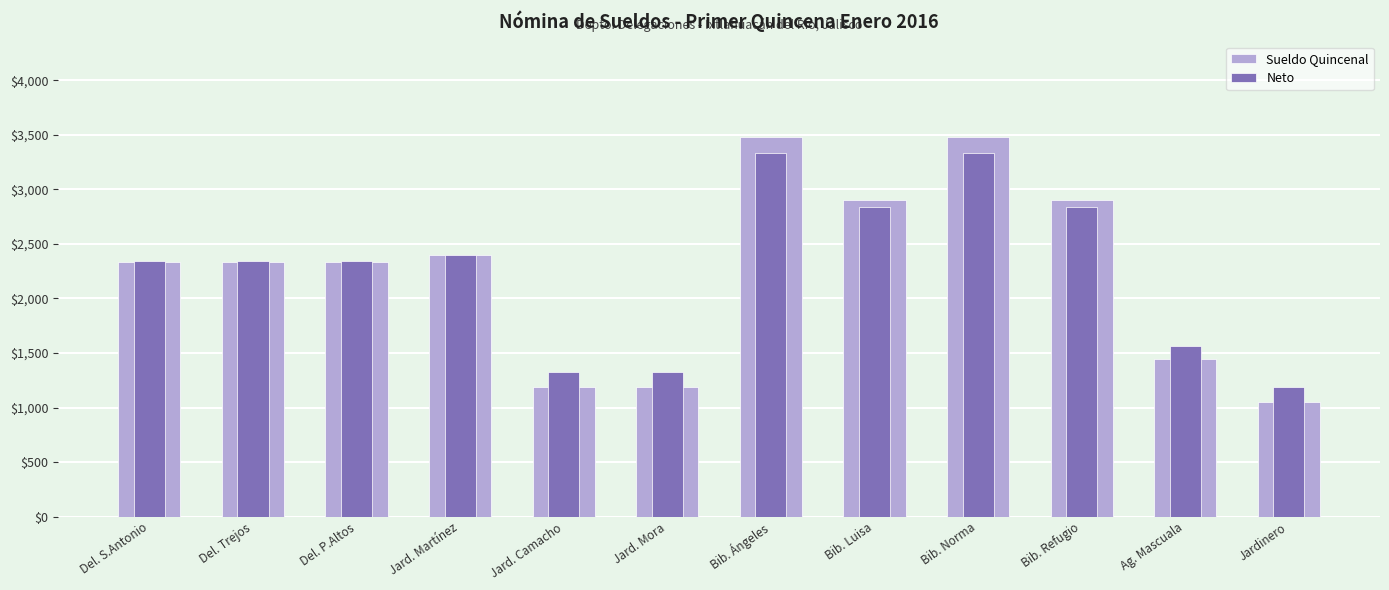

At which label does Neto first exceed 2340?

Del. S.Antonio